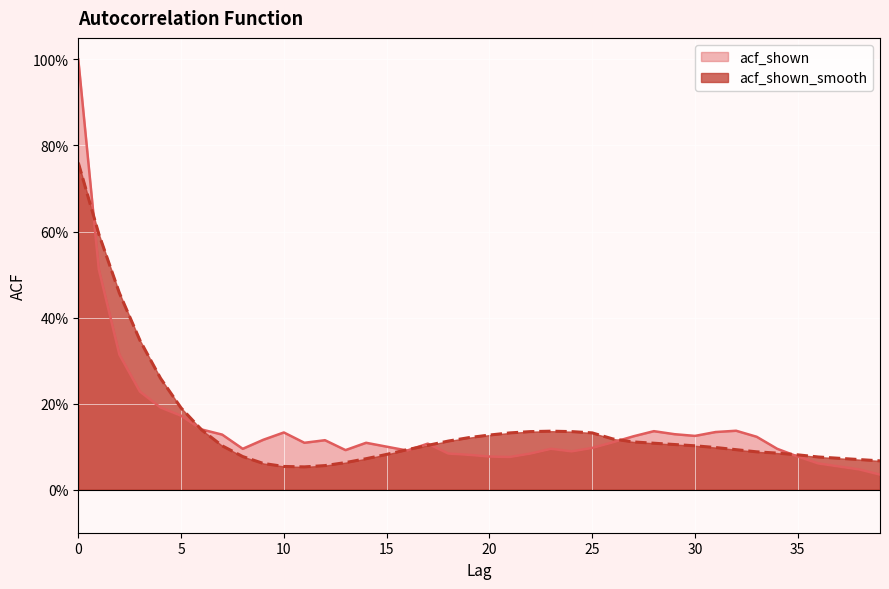

What is the maximum value shown in the chart?

1.0